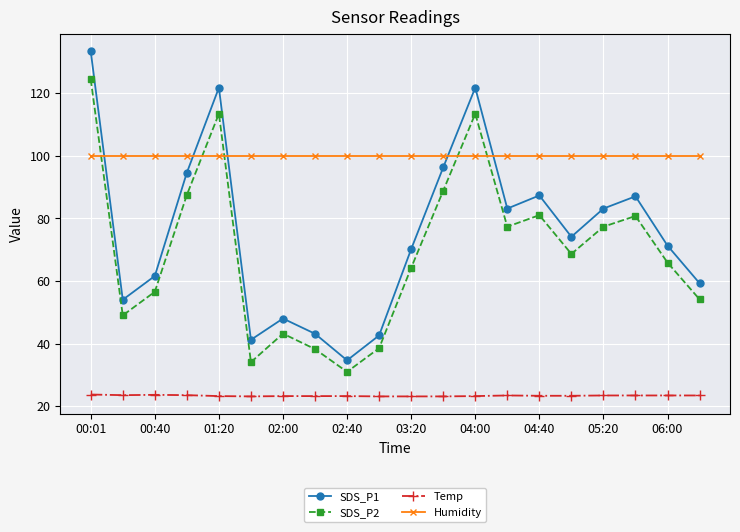

How many lines are shown in the chart?

4